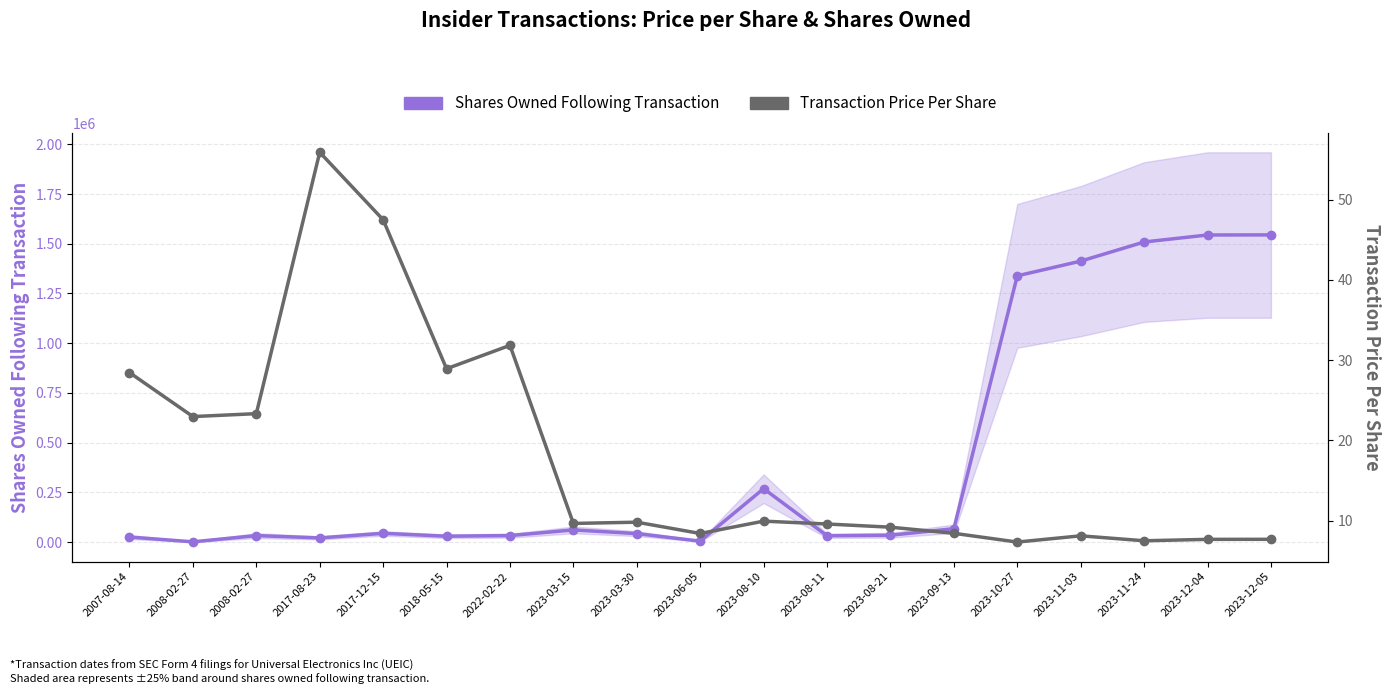

What are all the series names shown in the legend?

Shares Owned Following Transaction, Transaction Price Per Share